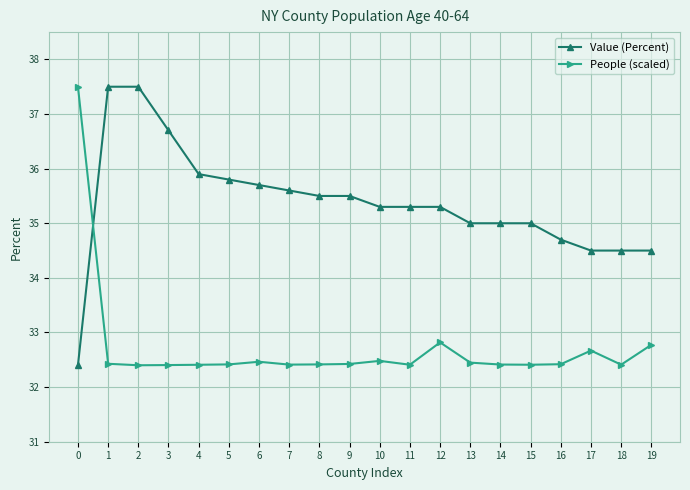

What is the difference between the highest and lowest values at 16?

2.3